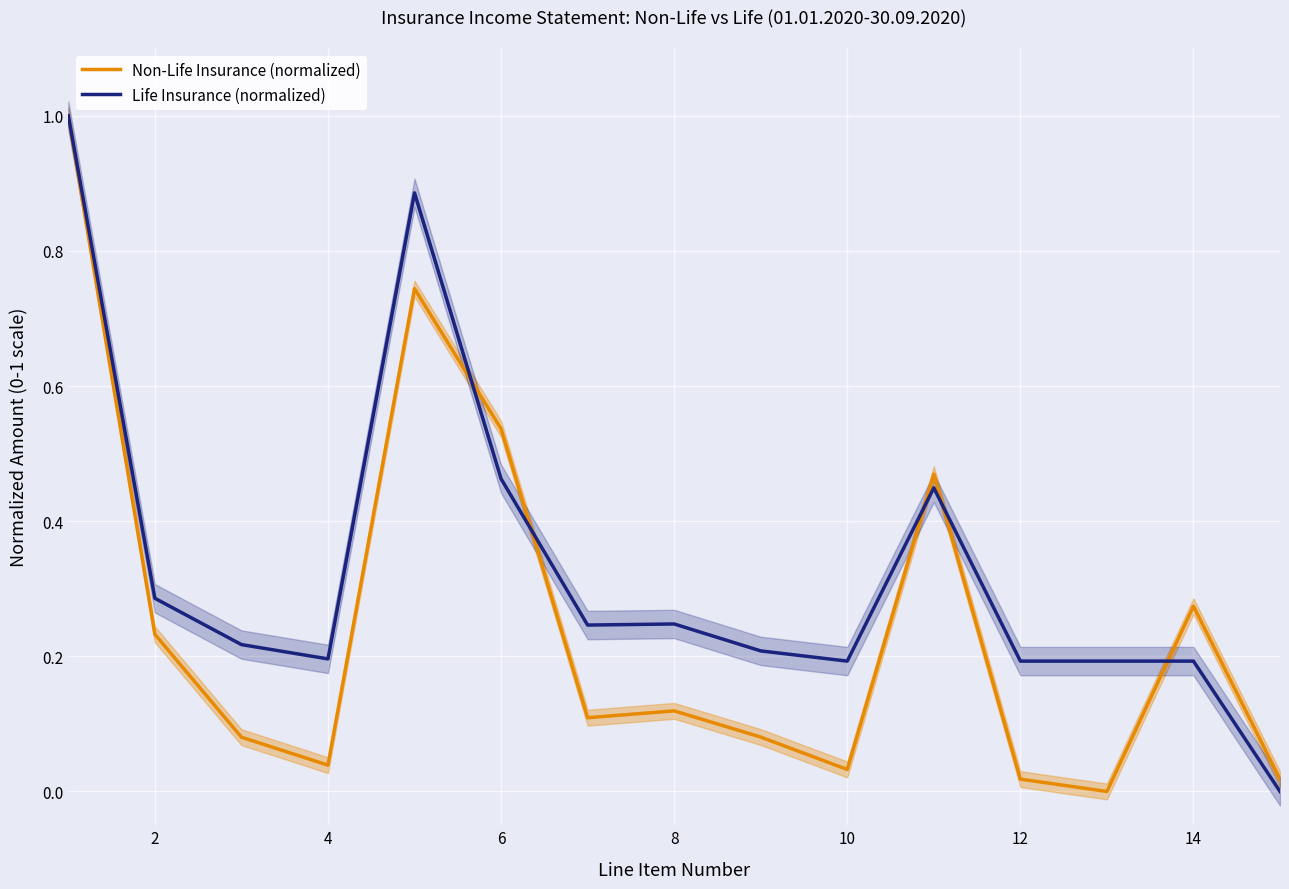

List the series in order of their overall mean, highest first.

Life Insurance (normalized), Non-Life Insurance (normalized)